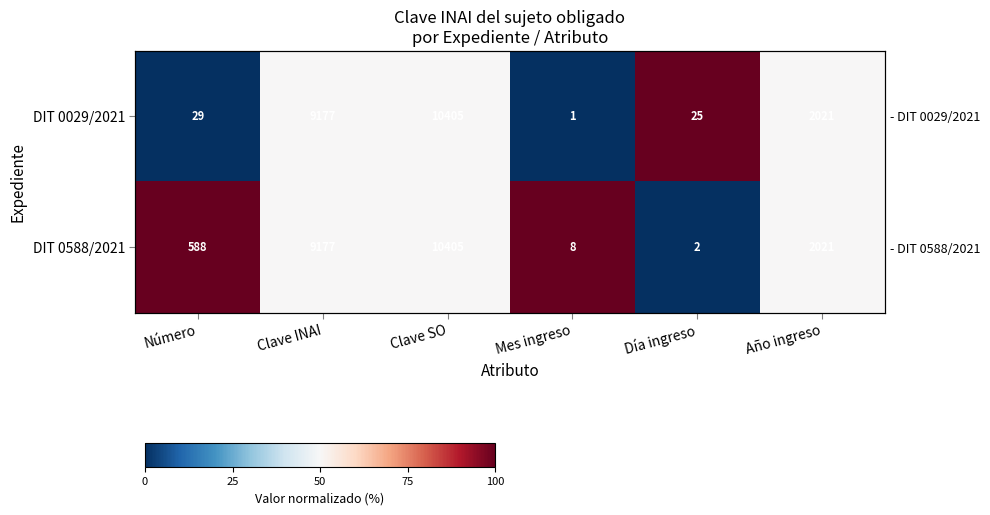

What is the highest value of the DIT 0029/2021 series?

1.0